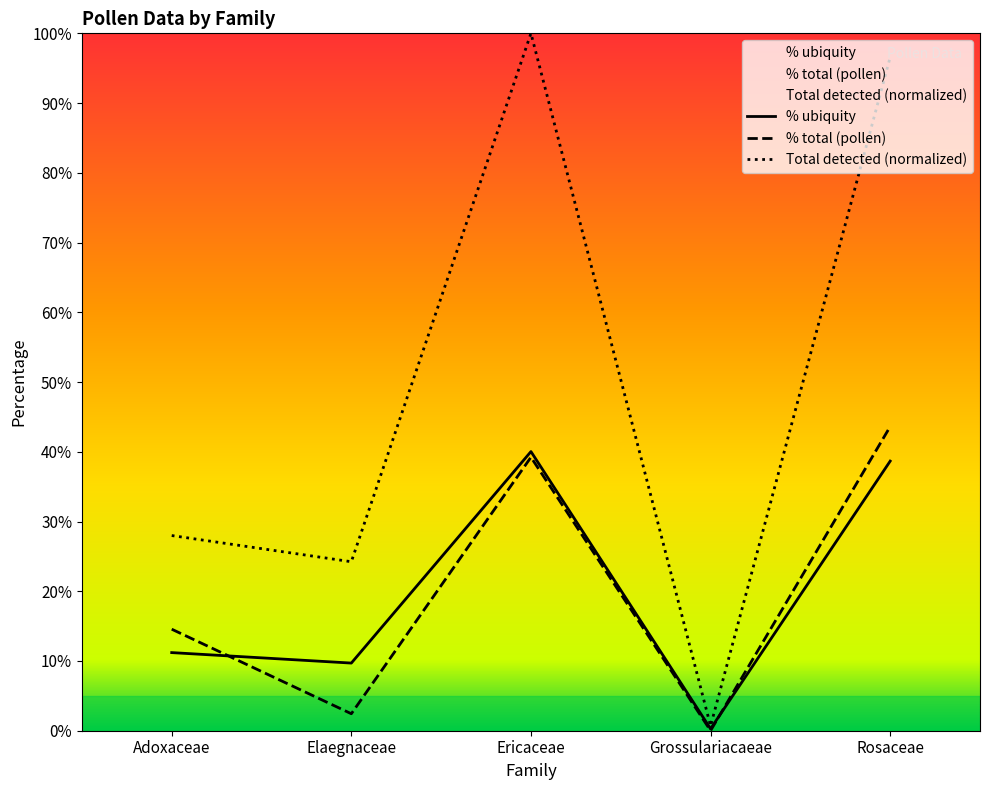

True or false: % total (pollen) has more than 1 points higher than both neighbors.

False